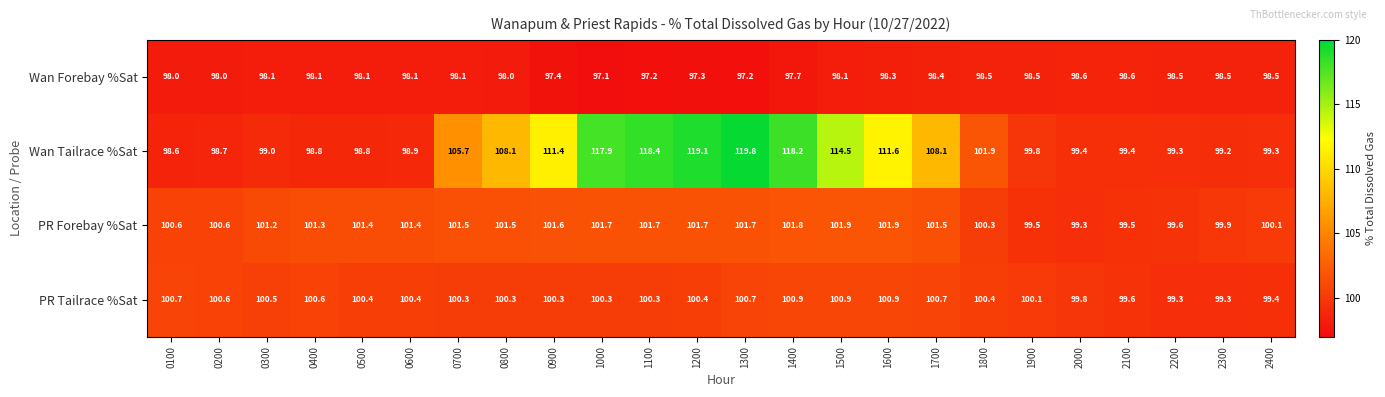

At which category is the sum across all series the highest?

1300